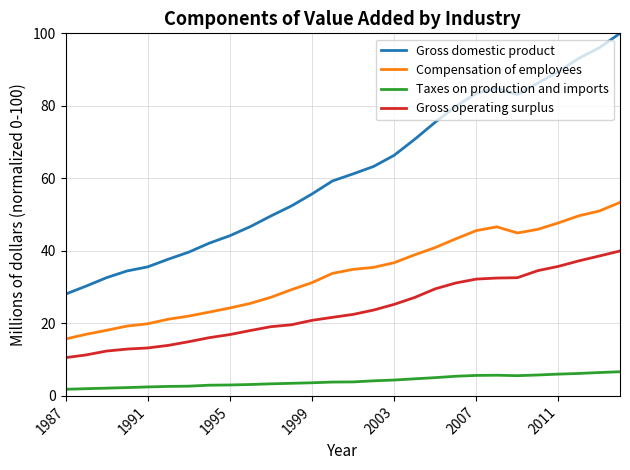

What is the minimum value for Gross domestic product?

28.1